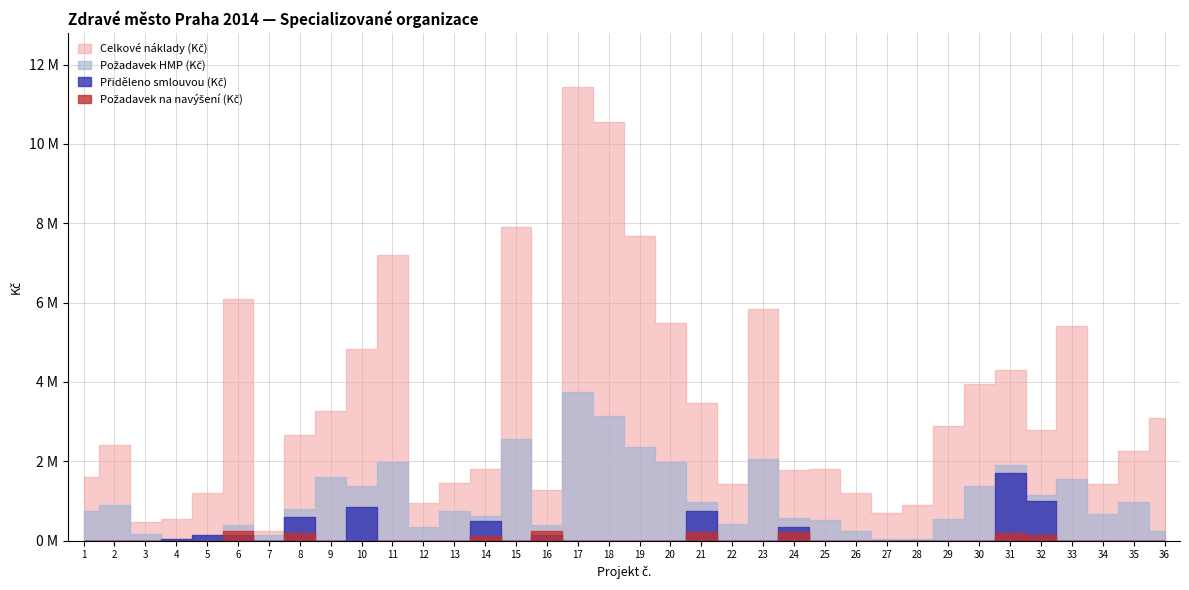

What is the highest value of the Pozadavek HMP (Kc) series?

3746917